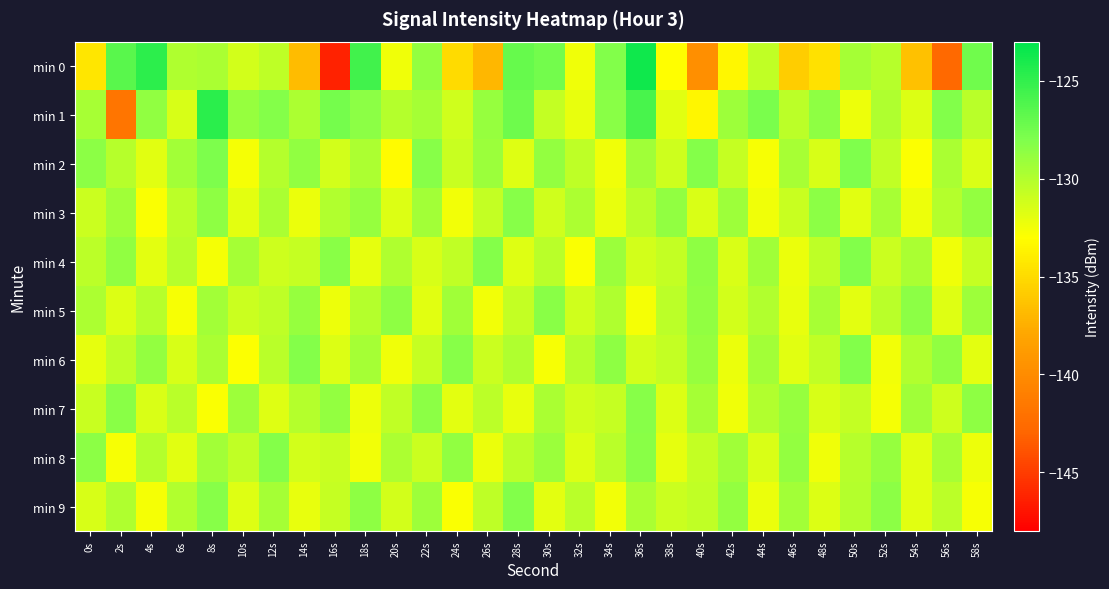

Which series has the largest total across all categories?

min 1